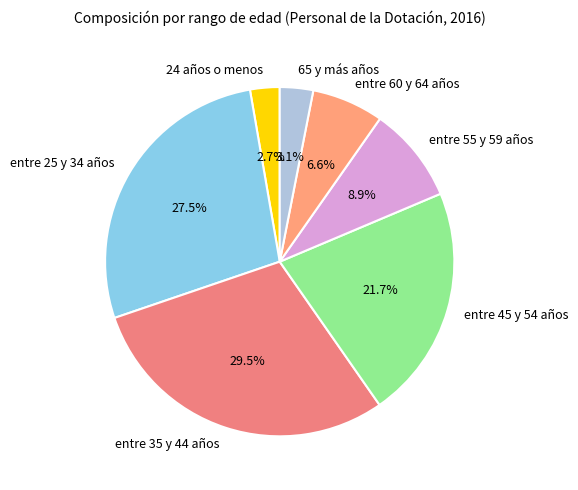

Between entre 55 y 59 años and 65 y más años, which is larger?

entre 55 y 59 años